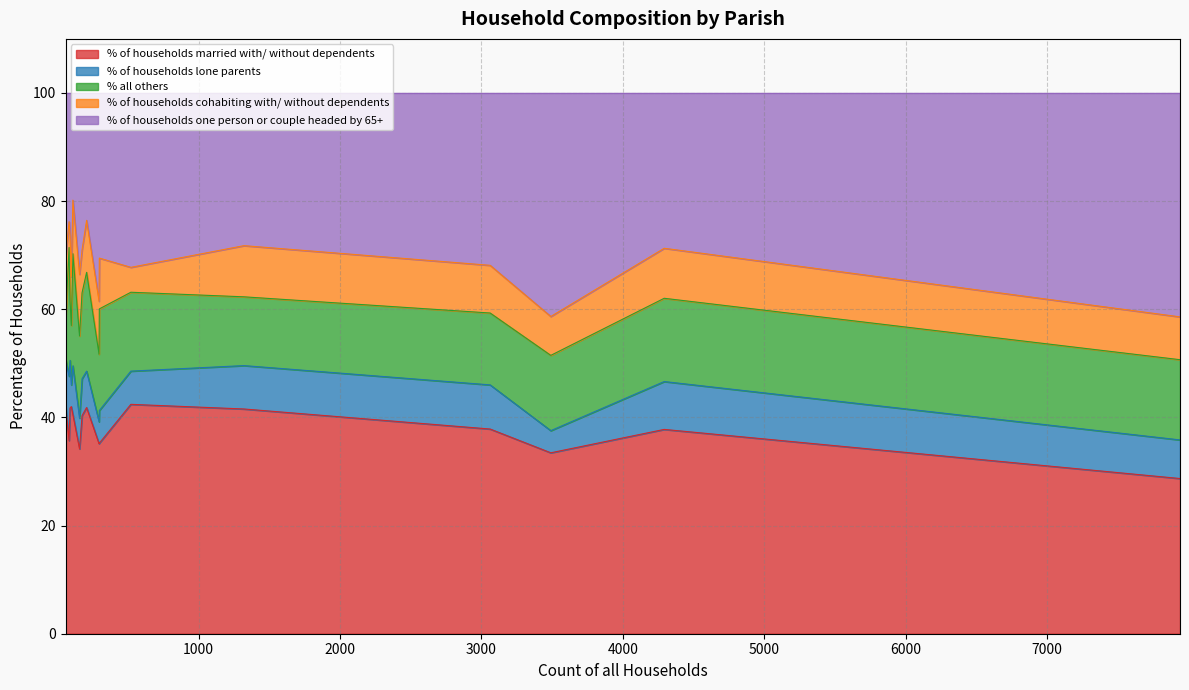

What is the total value across all series at St. Leonards and St. Ives?

100.0